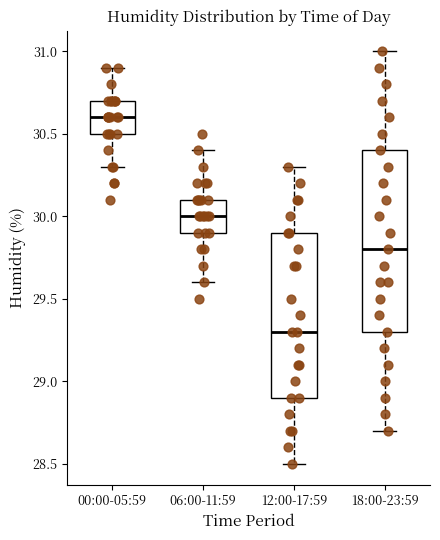

Which box's median line is the highest?

00:00-05:59